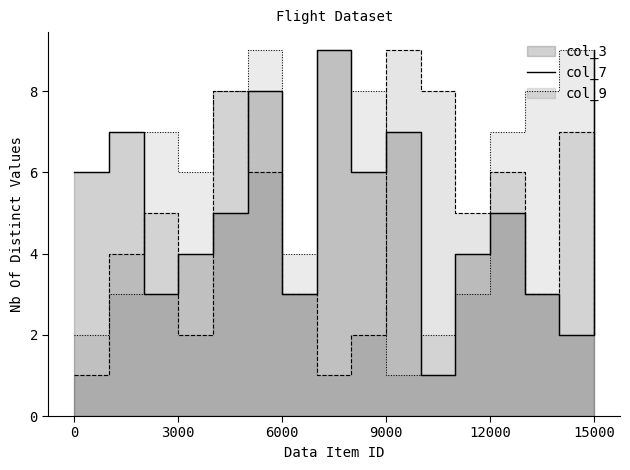

Which series changed the most between 5 and 4?

col_7